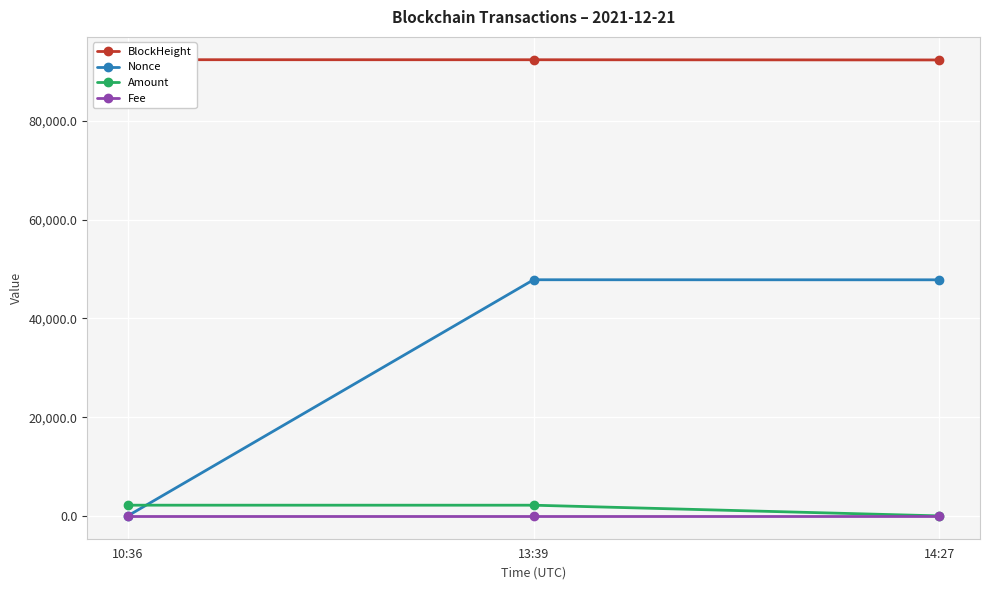

At which category is the sum across all series the highest?

13:39